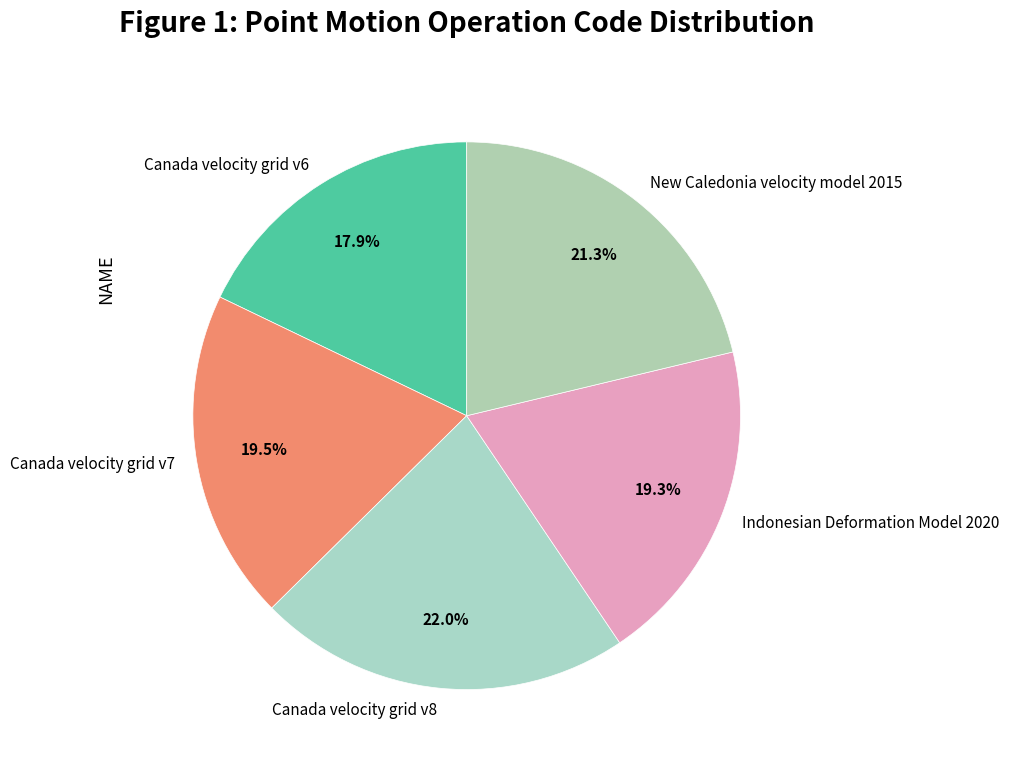

Count the number of slices in the pie.

5